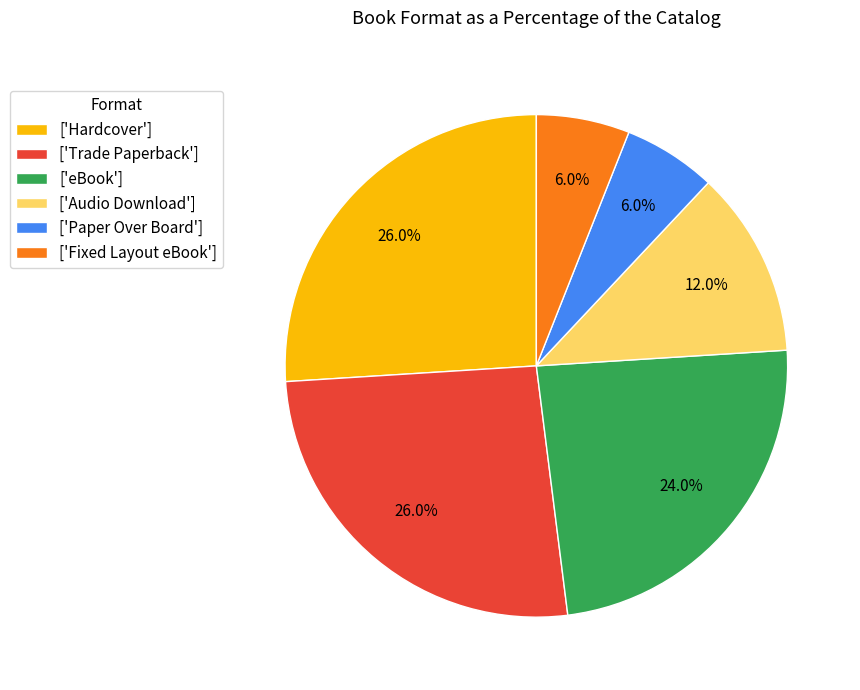

Do ['Audio Download'] and ['Fixed Layout eBook'] together represent more than half of the pie?

No